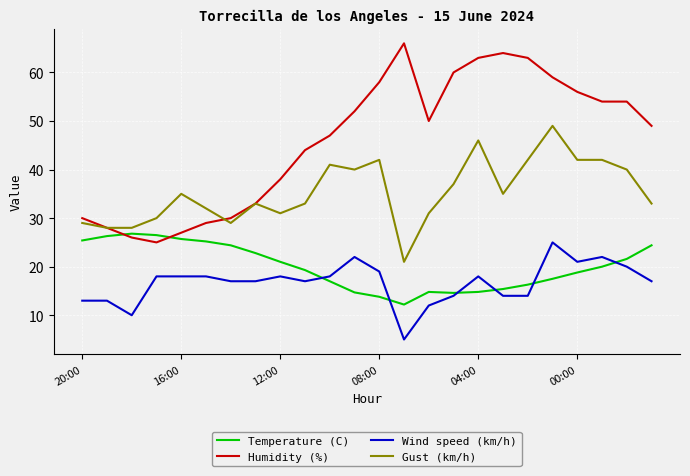

True or false: Gust (km/h) and Wind speed (km/h) cross at least once.

False